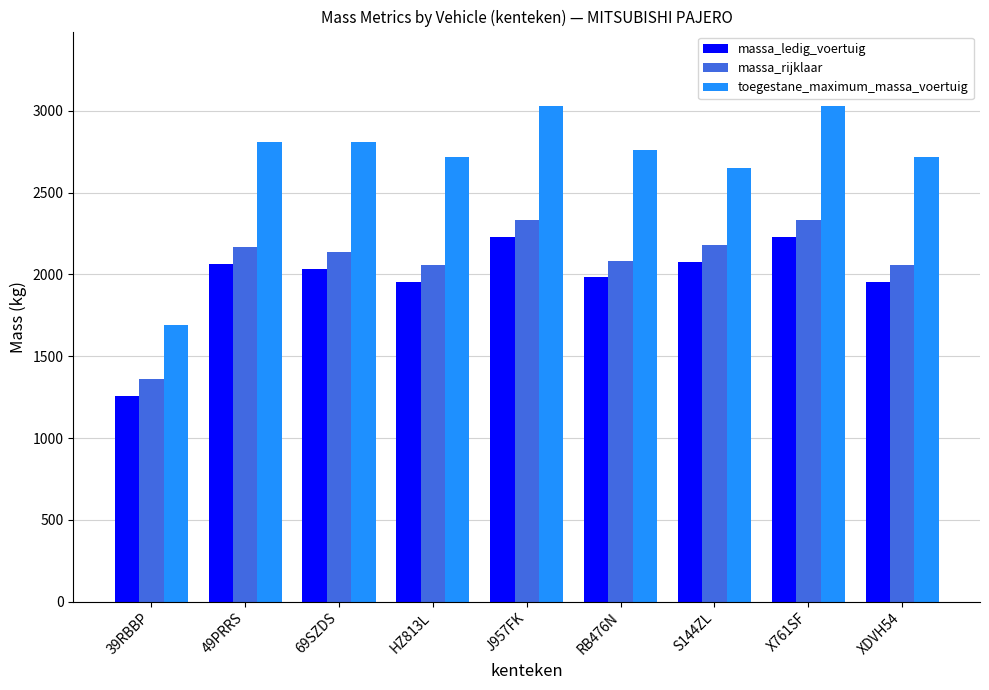

What is the total value across all series at X761SF?

7590